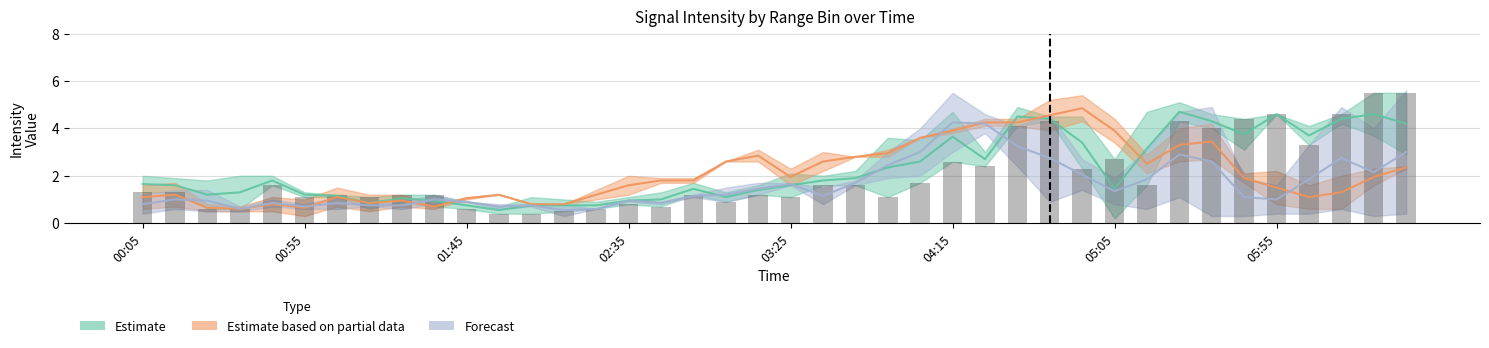

What is the value of the 4.363 bar at the 14th from the left?

0.8